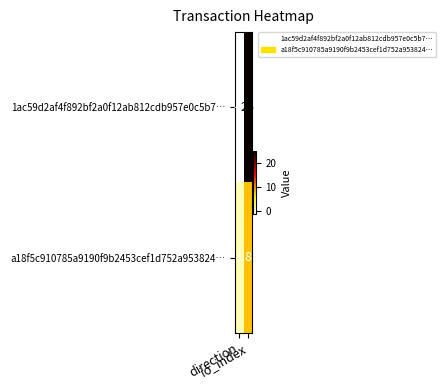

What is the spread (max minus min) of values at direction?

2